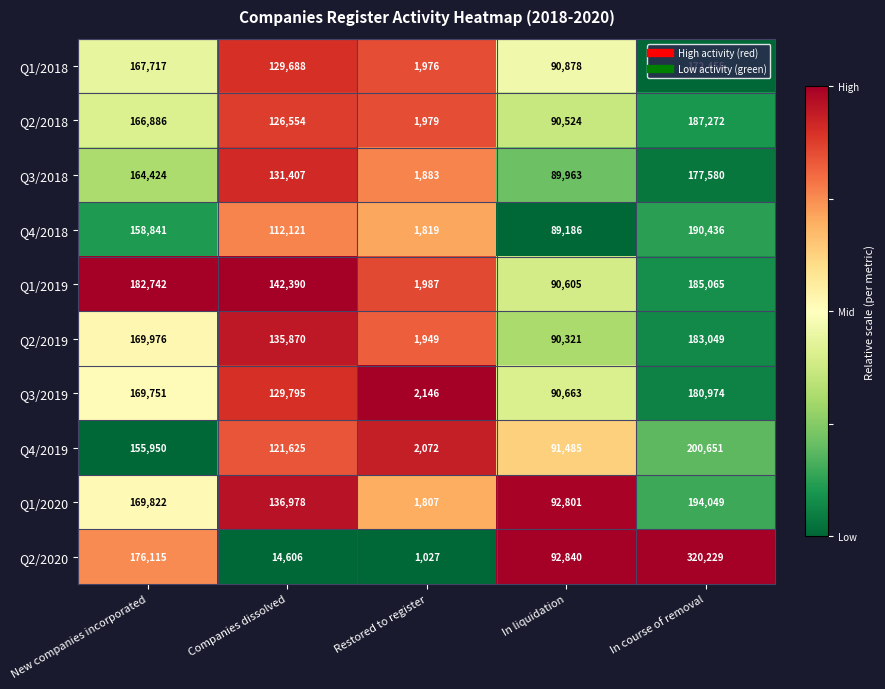

Which series has the widest spread of values?

Q2/2020